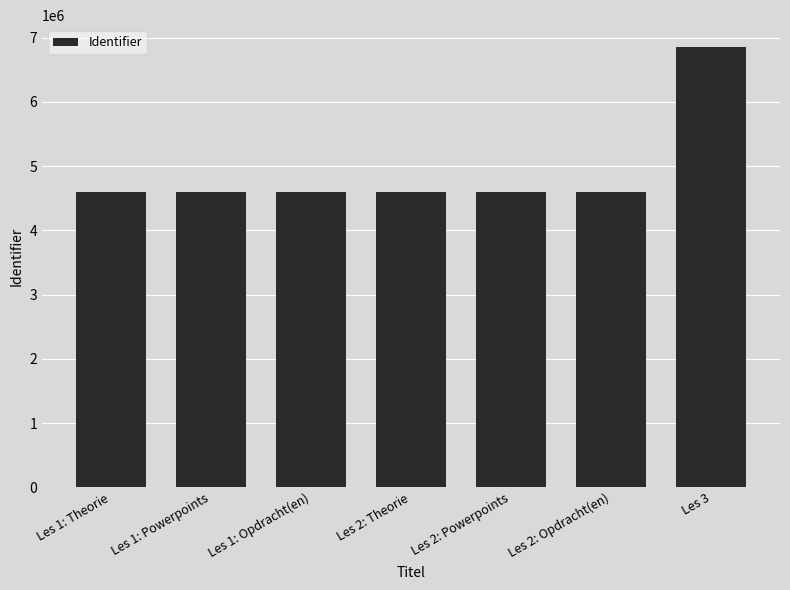

What is the label of the 2nd bar from the right?

Les 2: Opdracht(en)